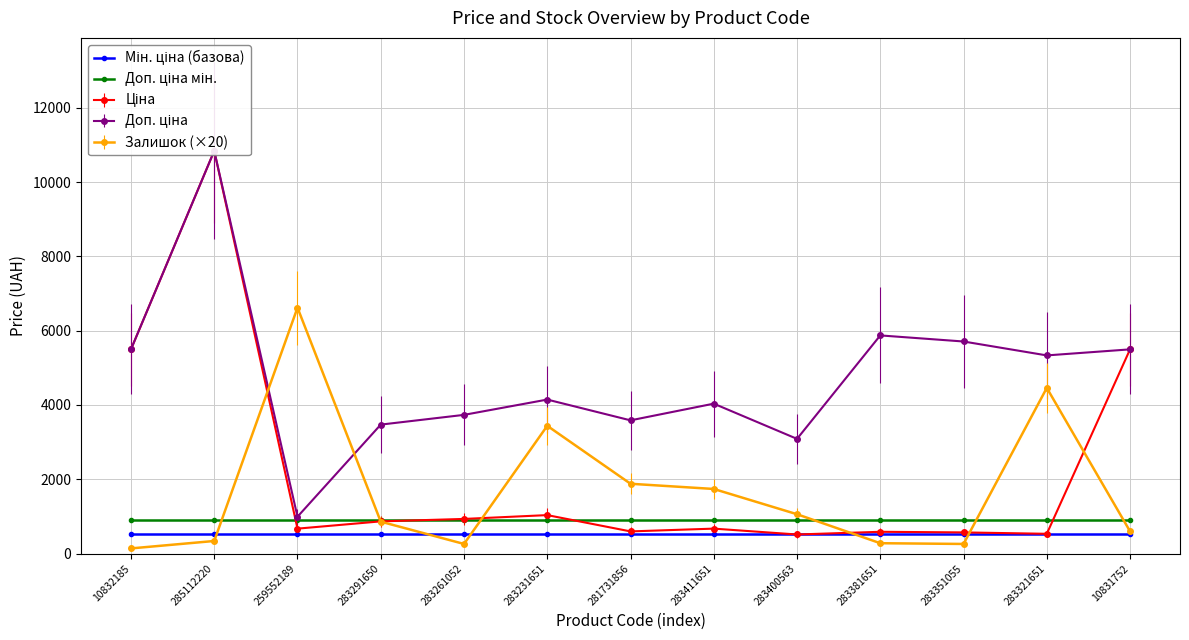

Reading left to right, extract all data points from this chart.

Мін. ціна (базова): 514.7	514.7	514.7	514.7	514.7	514.7	514.7	514.7	514.7	514.7	514.7	514.7	514.7
Доп. ціна мін.: 893.5	893.5	893.5	893.5	893.5	893.5	893.5	893.5	893.5	893.5	893.5	893.5	893.5